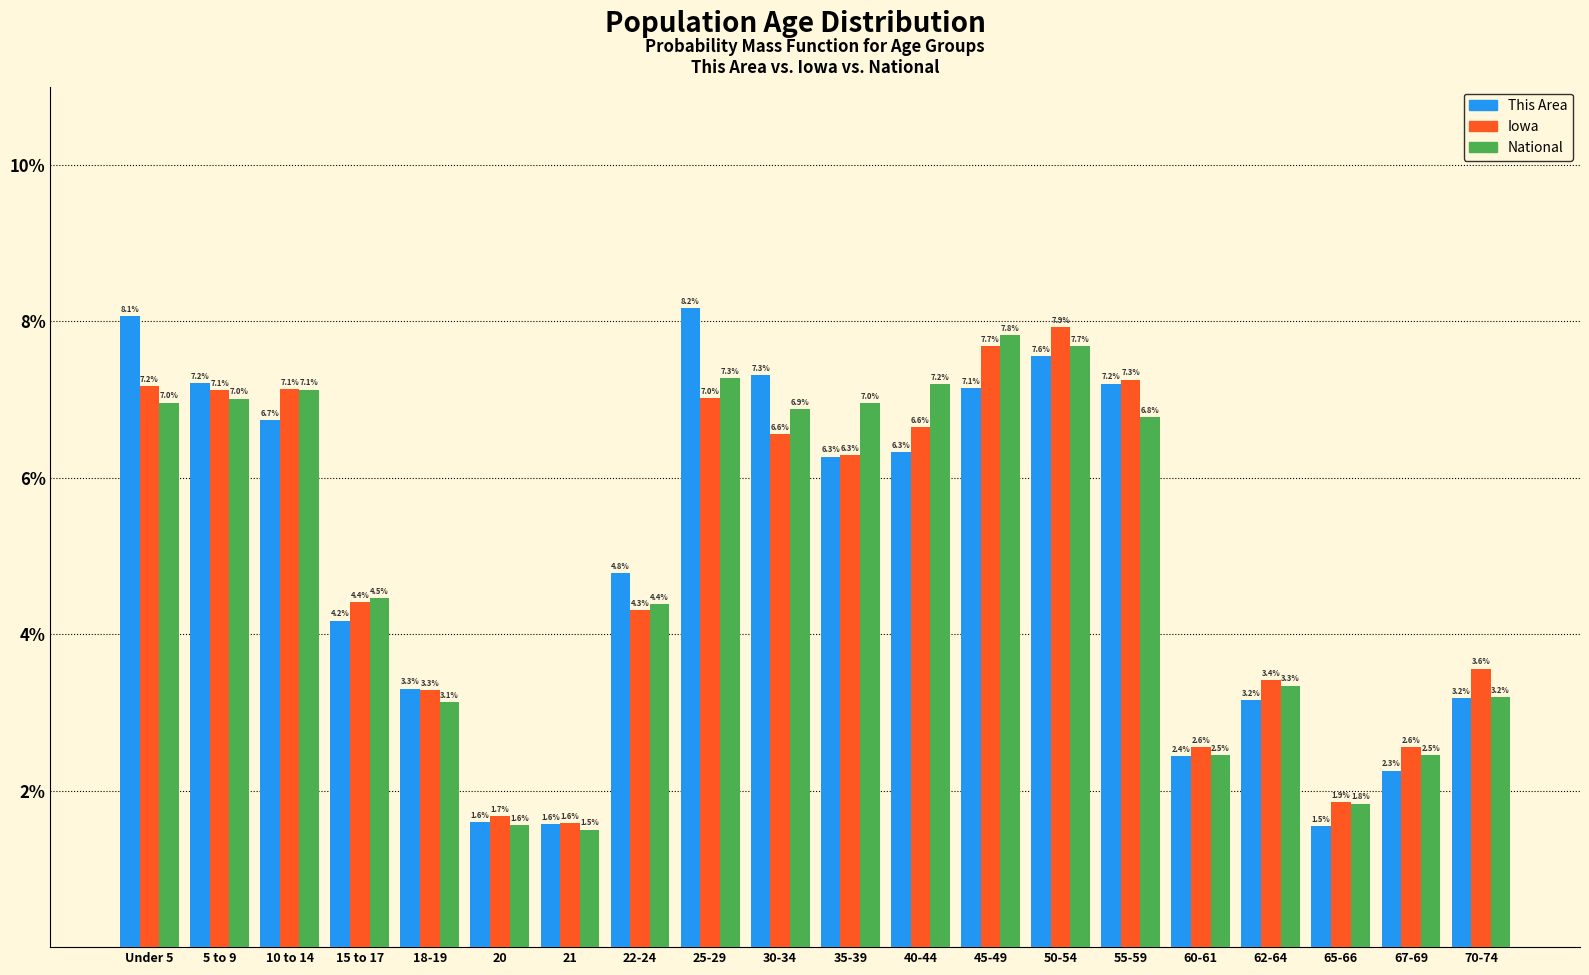

Reading left to right, list all the values displayed in this chart.

This Area: 8.1	7.2	6.7	4.2	3.3	1.6	1.6	4.8	8.2	7.3	6.3	6.3	7.1	7.6	7.2	2.4	3.2	1.5	2.3	3.2
Iowa: 7.2	7.1	7.1	4.4	3.3	1.7	1.6	4.3	7.0	6.6	6.3	6.6	7.7	7.9	7.3	2.6	3.4	1.9	2.6	3.6
National: 7.0	7.0	7.1	4.5	3.1	1.6	1.5	4.4	7.3	6.9	7.0	7.2	7.8	7.7	6.8	2.5	3.3	1.8	2.5	3.2